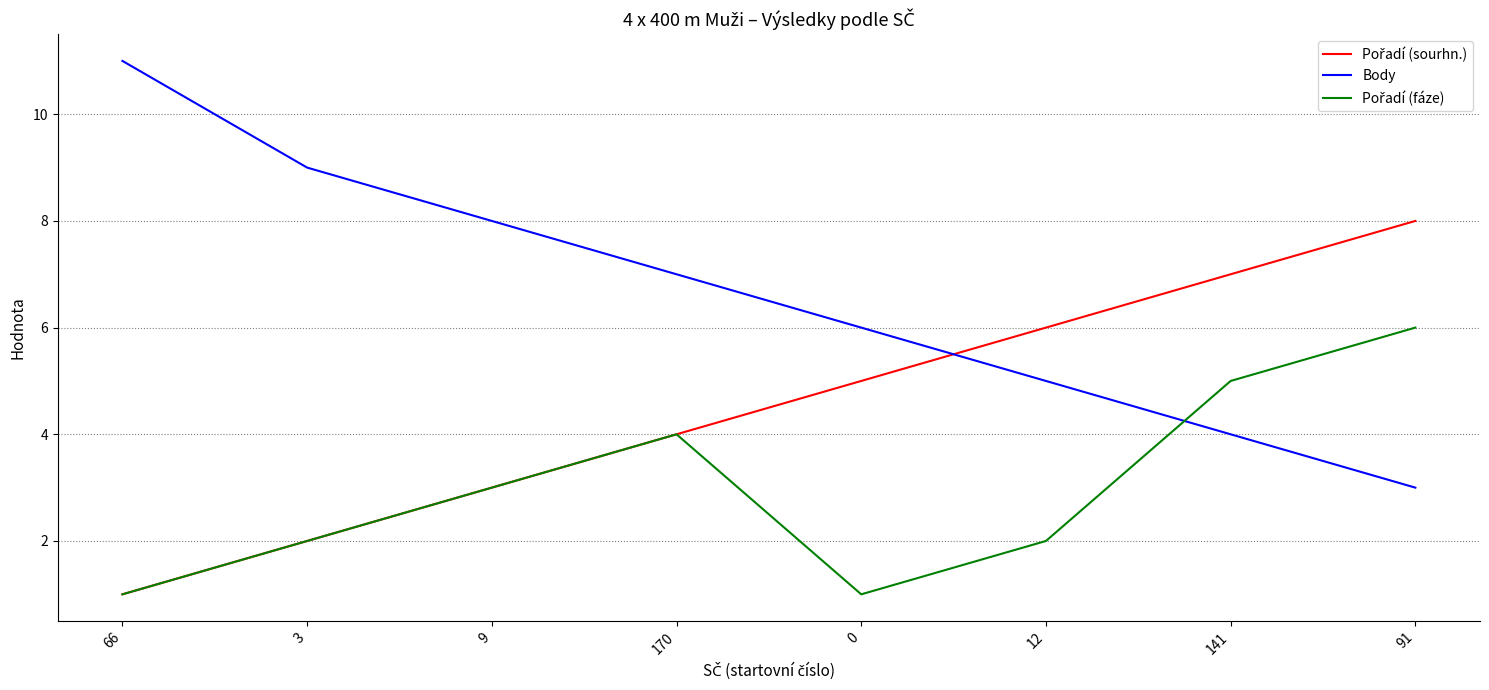

Which label corresponds to the largest value in the chart?

66